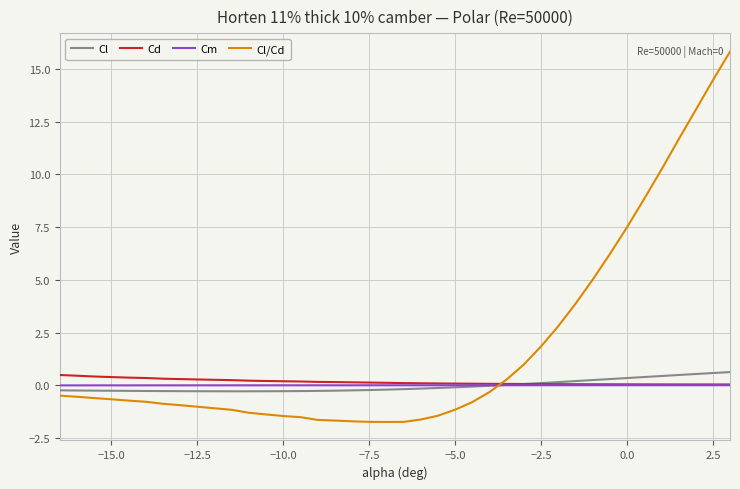

What is the lowest value of the Cl/Cd series?

-1.7